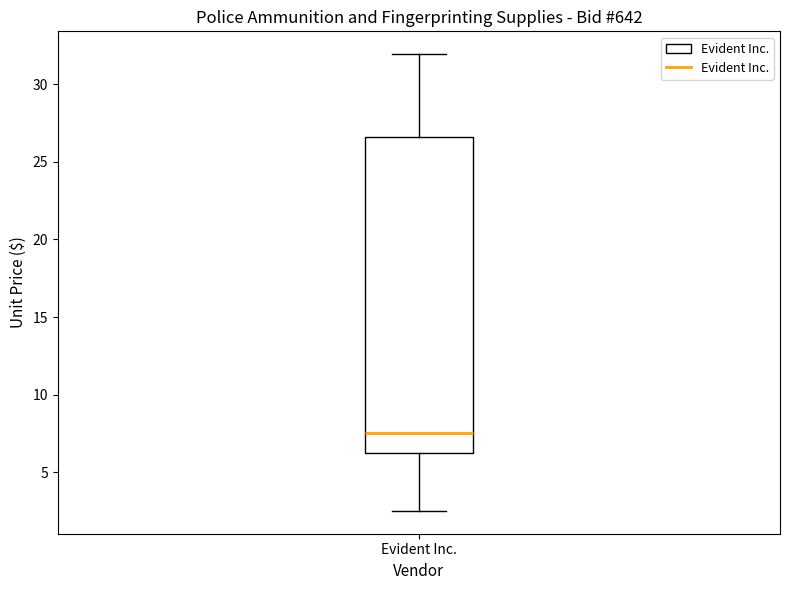

Transcribe this box plot: give where the median line is, the range the box spans, and where the two whiskers end, as read against the y-axis. The values are not printed on the chart, so give them approximately, as read against the axis.

median 7.5, box 6.5 to 26.5, whiskers 2.5 to 32.0